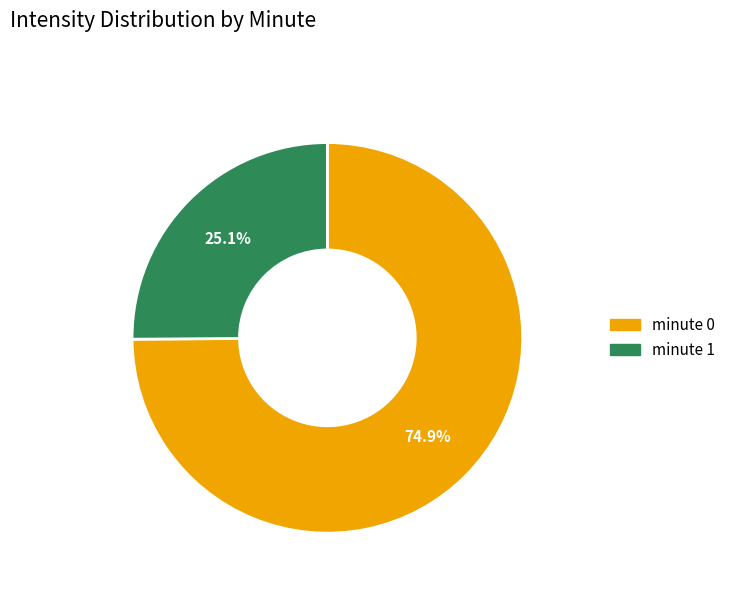

Rank the categories by value from highest to lowest.

minute 0, minute 1